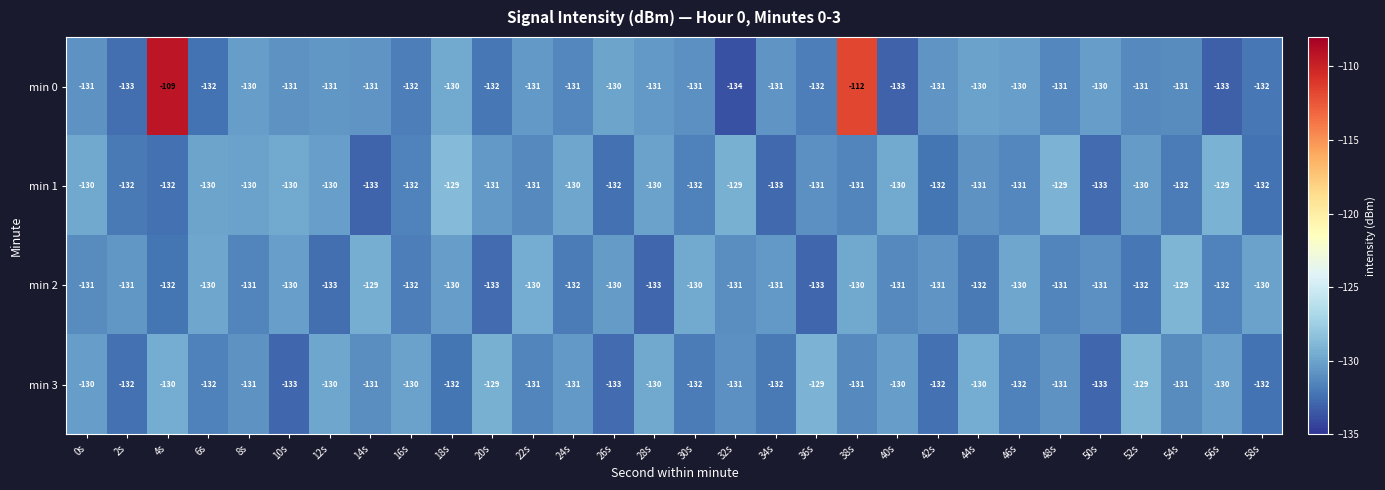

What is the highest value of the min 3 series?

-129